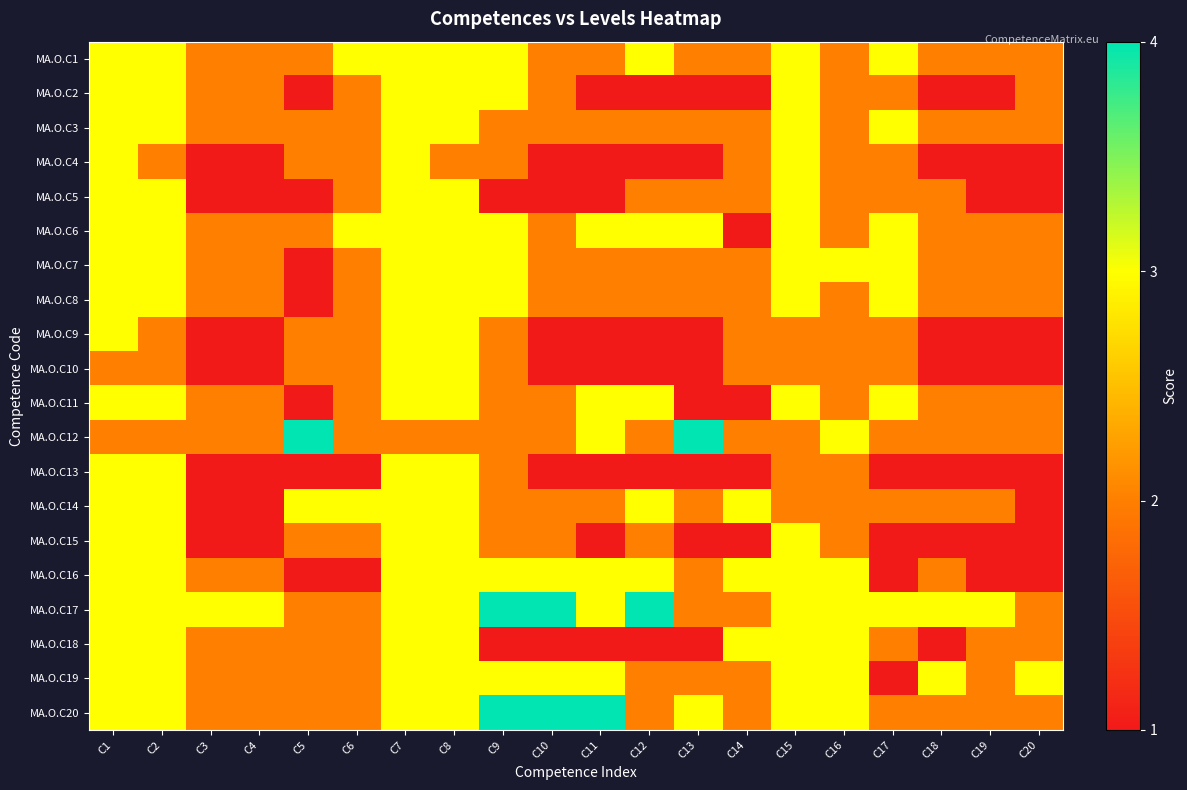

Reading left to right, transcribe all the data shown in this chart.

MA.O.C1: C1=3	C2=3	C3=2	C4=2	C5=2	C6=3	C7=3	C8=3	C9=3	C10=2	C11=2	C12=3	C13=2	C14=2	C15=3	C16=2	C17=3	C18=2	C19=2	C20=2
MA.O.C2: C1=3	C2=3	C3=2	C4=2	C5=1	C6=2	C7=3	C8=3	C9=3	C10=2	C11=1	C12=1	C13=1	C14=1	C15=3	C16=2	C17=2	C18=1	C19=1	C20=2
MA.O.C3: C1=3	C2=3	C3=2	C4=2	C5=2	C6=2	C7=3	C8=3	C9=2	C10=2	C11=2	C12=2	C13=2	C14=2	C15=3	C16=2	C17=3	C18=2	C19=2	C20=2
MA.O.C4: C1=3	C2=2	C3=1	C4=1	C5=2	C6=2	C7=3	C8=2	C9=2	C10=1	C11=1	C12=1	C13=1	C14=2	C15=3	C16=2	C17=2	C18=1	C19=1	C20=1
MA.O.C5: C1=3	C2=3	C3=1	C4=1	C5=1	C6=2	C7=3	C8=3	C9=1	C10=1	C11=1	C12=2	C13=2	C14=2	C15=3	C16=2	C17=2	C18=2	C19=1	C20=1
MA.O.C6: C1=3	C2=3	C3=2	C4=2	C5=2	C6=3	C7=3	C8=3	C9=3	C10=2	C11=3	C12=3	C13=3	C14=1	C15=3	C16=2	C17=3	C18=2	C19=2	C20=2
MA.O.C7: C1=3	C2=3	C3=2	C4=2	C5=1	C6=2	C7=3	C8=3	C9=3	C10=2	C11=2	C12=2	C13=2	C14=2	C15=3	C16=3	C17=3	C18=2	C19=2	C20=2
MA.O.C8: C1=3	C2=3	C3=2	C4=2	C5=1	C6=2	C7=3	C8=3	C9=3	C10=2	C11=2	C12=2	C13=2	C14=2	C15=3	C16=2	C17=3	C18=2	C19=2	C20=2
MA.O.C9: C1=3	C2=2	C3=1	C4=1	C5=2	C6=2	C7=3	C8=3	C9=2	C10=1	C11=1	C12=1	C13=1	C14=2	C15=2	C16=2	C17=2	C18=1	C19=1	C20=1
MA.O.C10: C1=2	C2=2	C3=1	C4=1	C5=2	C6=2	C7=3	C8=3	C9=2	C10=1	C11=1	C12=1	C13=1	C14=2	C15=2	C16=2	C17=2	C18=1	C19=1	C20=1
MA.O.C11: C1=3	C2=3	C3=2	C4=2	C5=1	C6=2	C7=3	C8=3	C9=2	C10=2	C11=3	C12=3	C13=1	C14=1	C15=3	C16=2	C17=3	C18=2	C19=2	C20=2
MA.O.C12: C1=2	C2=2	C3=2	C4=2	C5=4	C6=2	C7=2	C8=2	C9=2	C10=2	C11=3	C12=2	C13=4	C14=2	C15=2	C16=3	C17=2	C18=2	C19=2	C20=2
MA.O.C13: C1=3	C2=3	C3=1	C4=1	C5=1	C6=1	C7=3	C8=3	C9=2	C10=1	C11=1	C12=1	C13=1	C14=1	C15=2	C16=2	C17=1	C18=1	C19=1	C20=1
MA.O.C14: C1=3	C2=3	C3=1	C4=1	C5=3	C6=3	C7=3	C8=3	C9=2	C10=2	C11=2	C12=3	C13=2	C14=3	C15=2	C16=2	C17=2	C18=2	C19=2	C20=1
MA.O.C15: C1=3	C2=3	C3=1	C4=1	C5=2	C6=2	C7=3	C8=3	C9=2	C10=2	C11=1	C12=2	C13=1	C14=1	C15=3	C16=2	C17=1	C18=1	C19=1	C20=1
MA.O.C16: C1=3	C2=3	C3=2	C4=2	C5=1	C6=1	C7=3	C8=3	C9=3	C10=3	C11=3	C12=3	C13=2	C14=3	C15=3	C16=3	C17=1	C18=2	C19=1	C20=1
MA.O.C17: C1=3	C2=3	C3=3	C4=3	C5=2	C6=2	C7=3	C8=3	C9=4	C10=4	C11=3	C12=4	C13=2	C14=2	C15=3	C16=3	C17=3	C18=3	C19=3	C20=2
MA.O.C18: C1=3	C2=3	C3=2	C4=2	C5=2	C6=2	C7=3	C8=3	C9=1	C10=1	C11=1	C12=1	C13=1	C14=3	C15=3	C16=3	C17=2	C18=1	C19=2	C20=2
MA.O.C19: C1=3	C2=3	C3=2	C4=2	C5=2	C6=2	C7=3	C8=3	C9=3	C10=3	C11=3	C12=2	C13=2	C14=2	C15=3	C16=3	C17=1	C18=3	C19=2	C20=3
MA.O.C20: C1=3	C2=3	C3=2	C4=2	C5=2	C6=2	C7=3	C8=3	C9=4	C10=4	C11=4	C12=2	C13=3	C14=2	C15=3	C16=3	C17=2	C18=2	C19=2	C20=2